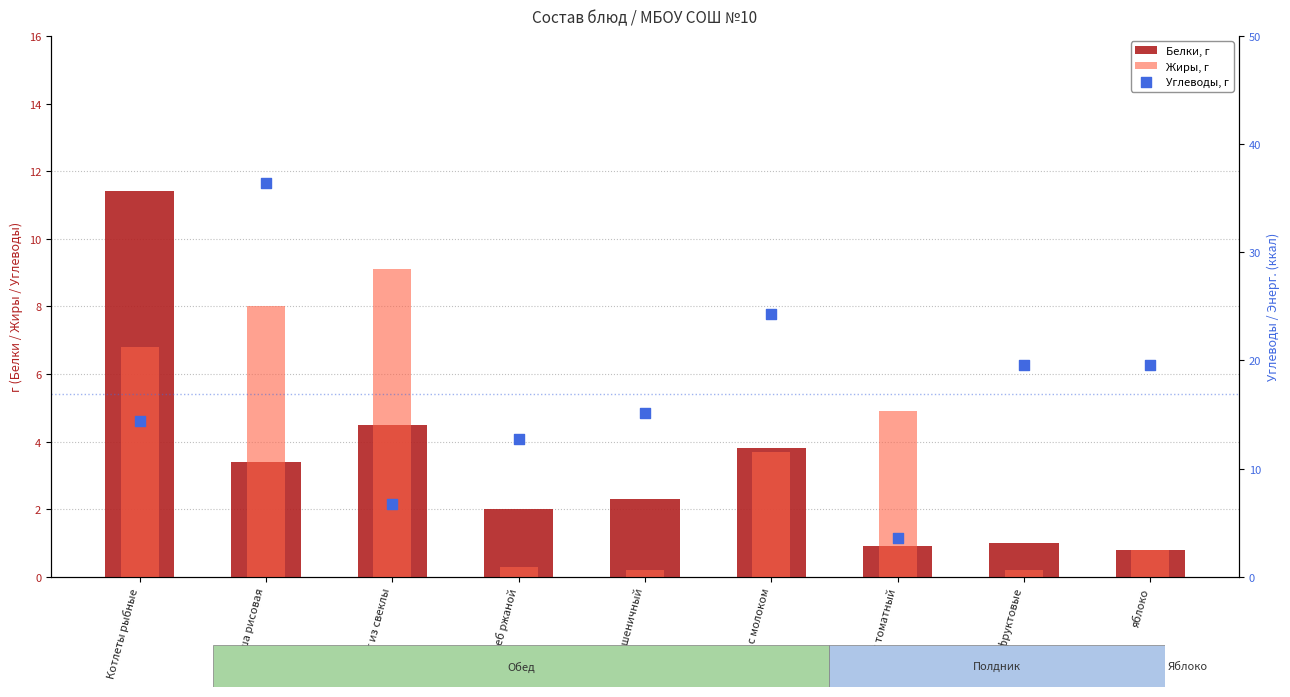

At which category is the sum across all series the highest?

каша рисовая